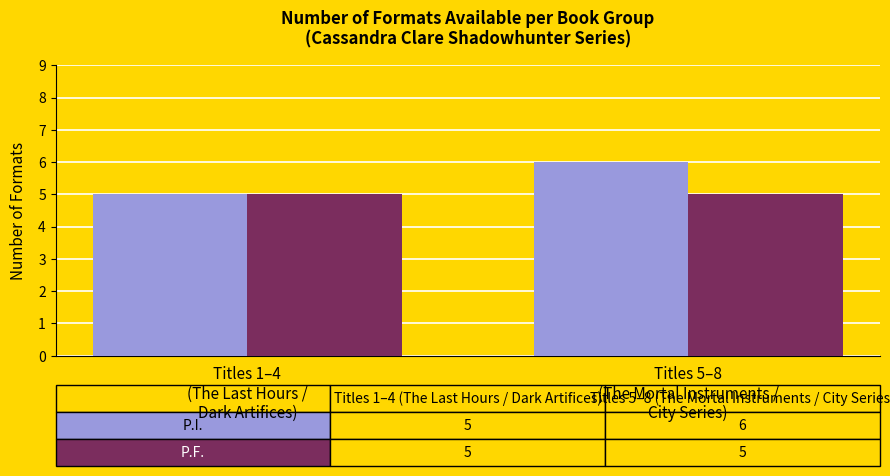

What is the smallest value displayed?

5